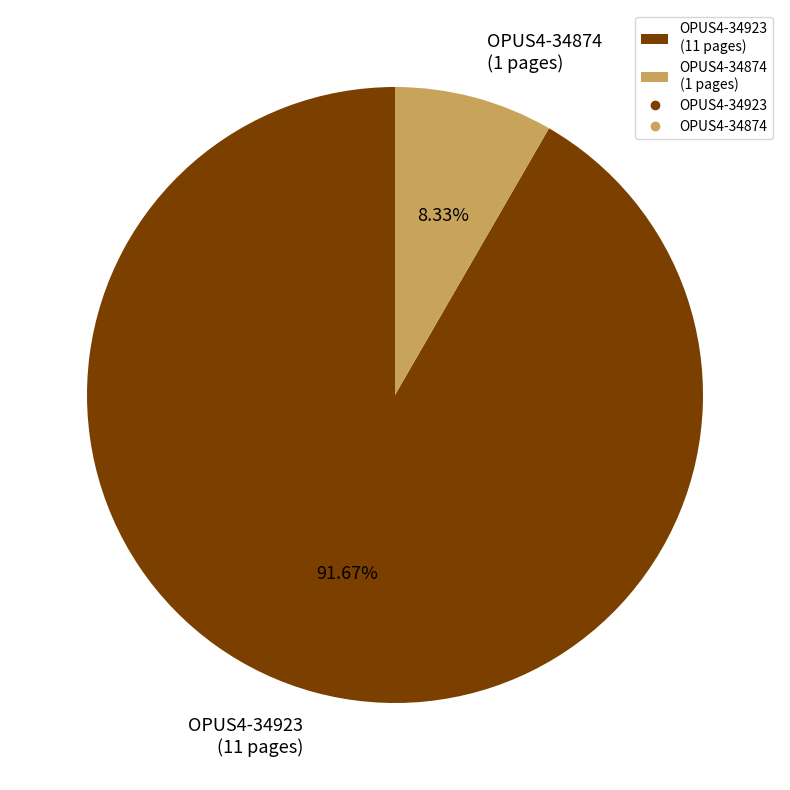

What is the largest slice in the pie chart?

OPUS4-34923